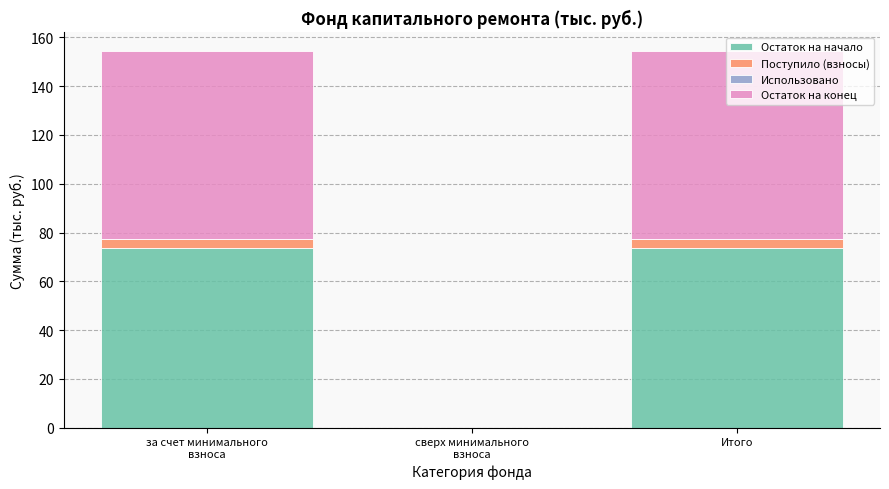

What is the total value across all series at Итого?

154.3